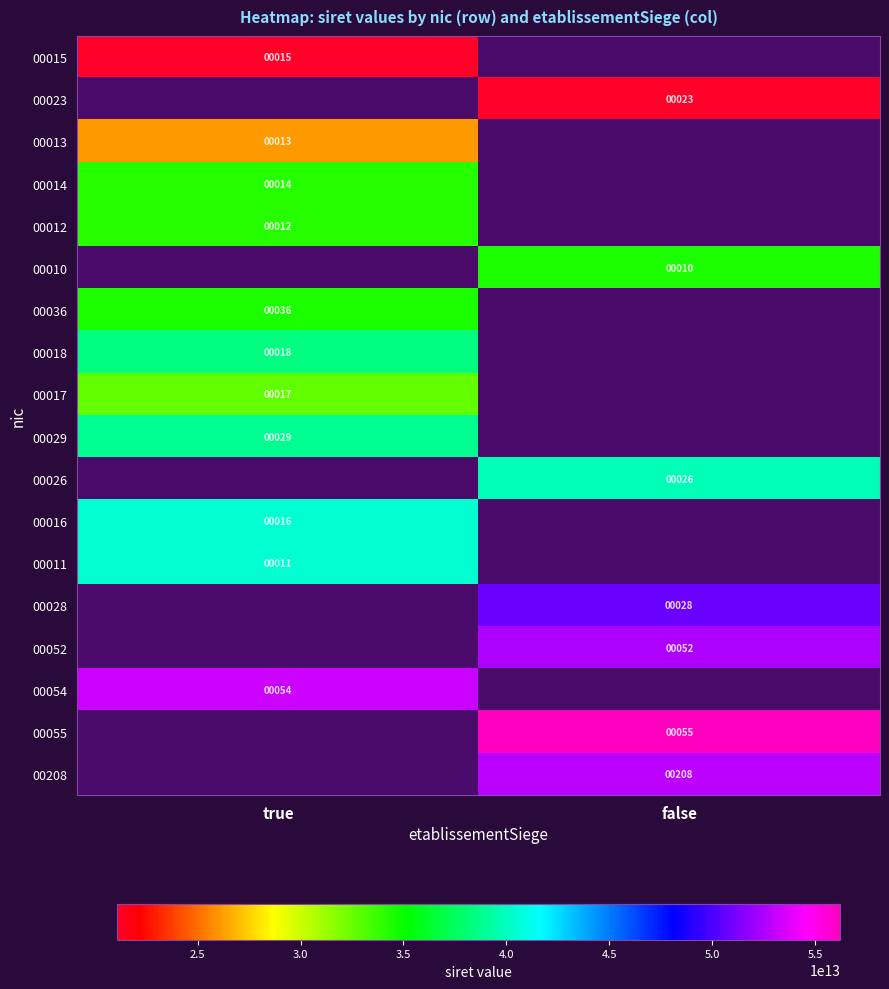

The 00036 series shows 47 at true. True or false?

False